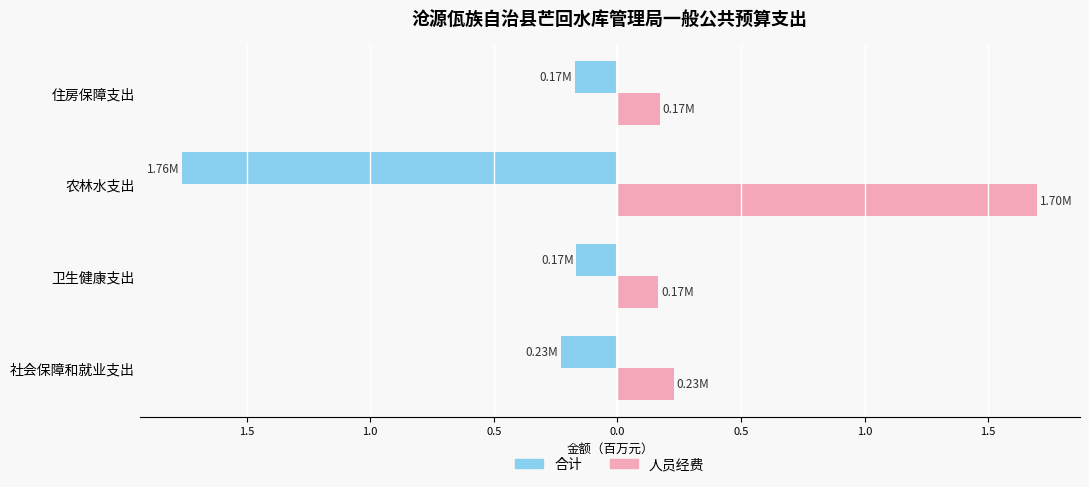

What are all the series names shown in the legend?

合计, 人员经费